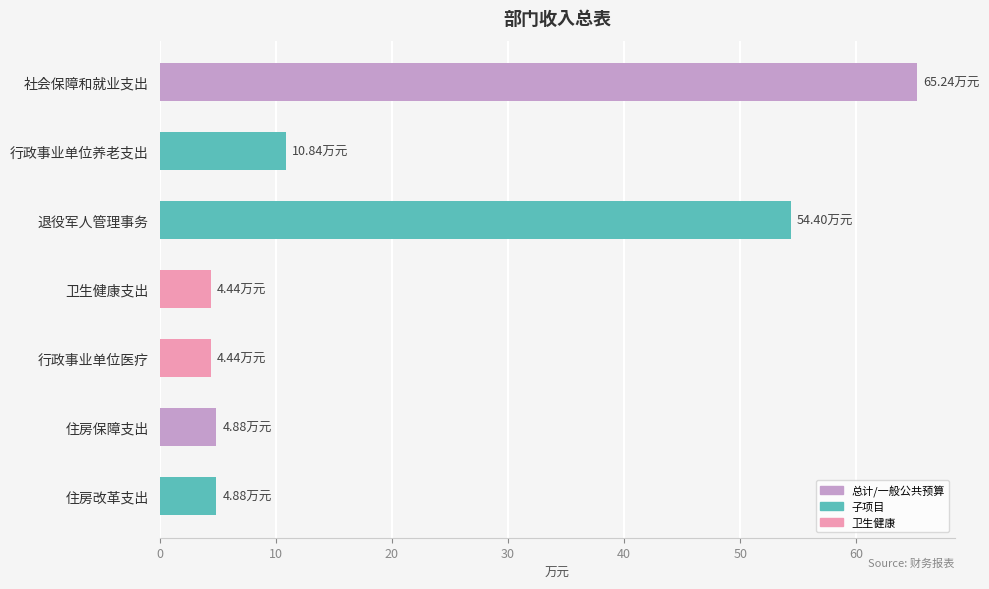

At which category does the chart reach its peak across all series?

社会保障和就业支出